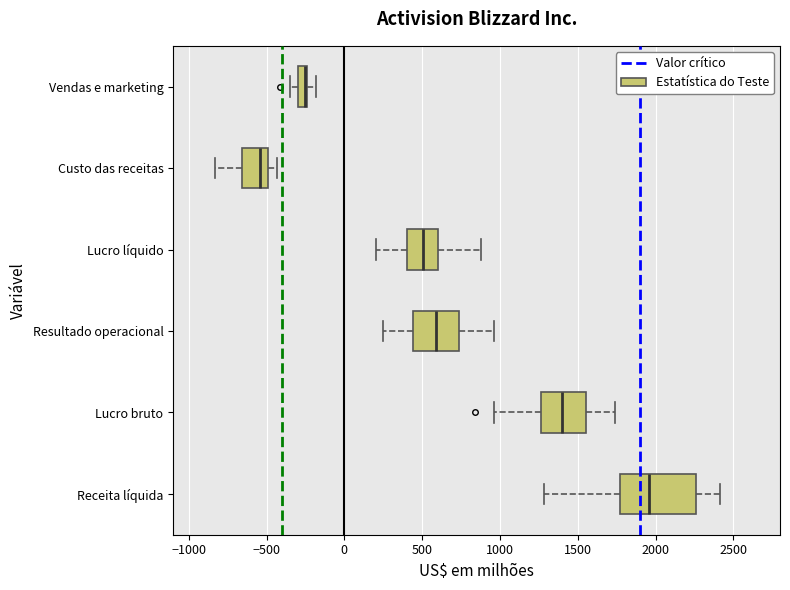

Where is the right edge of the box for Custo das receitas on the x-axis? The values are not printed on the chart, so give them approximately, as read against the axis.

-500